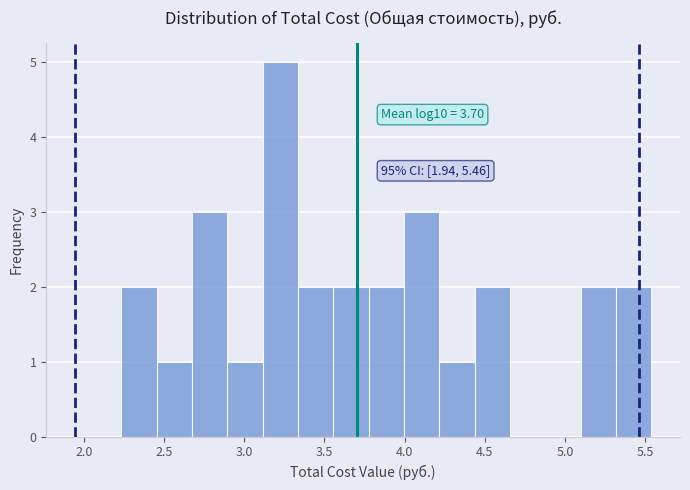

Which range on the x-axis has the tallest bar?

3.10 to 3.35